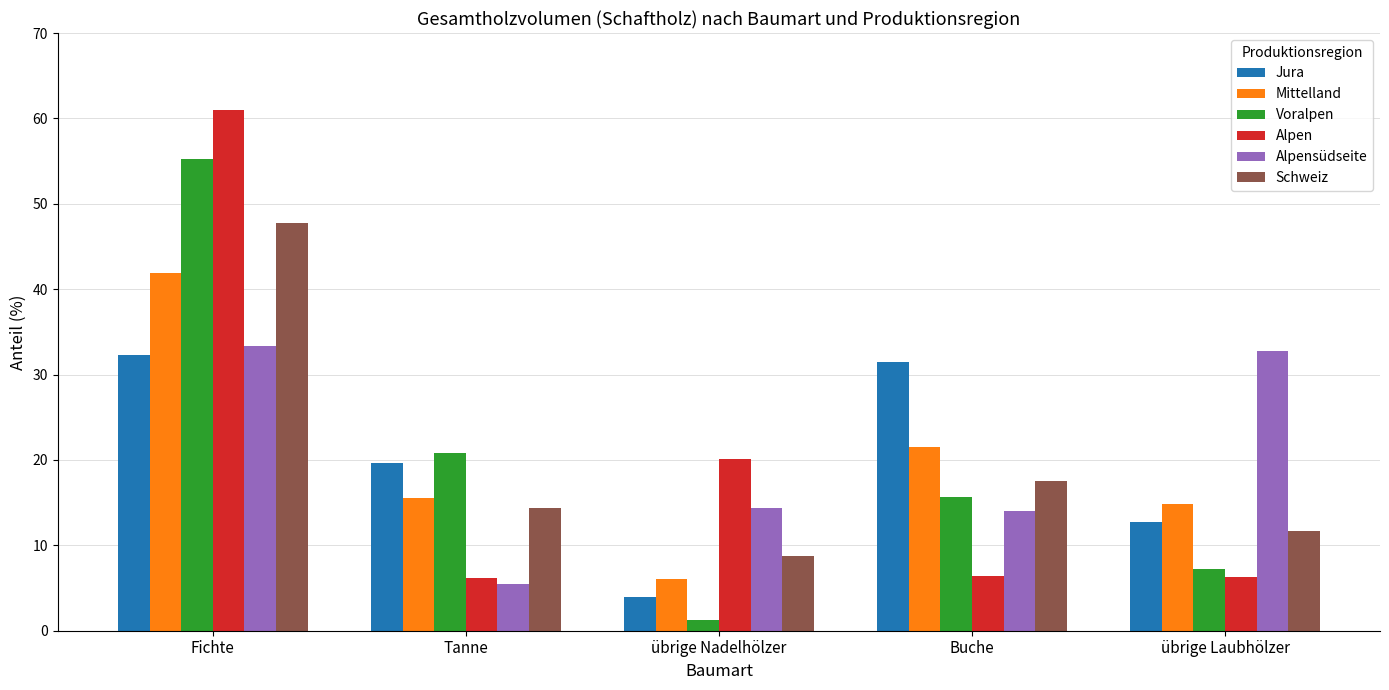

What is the sum of all Voralpen values?

100.1